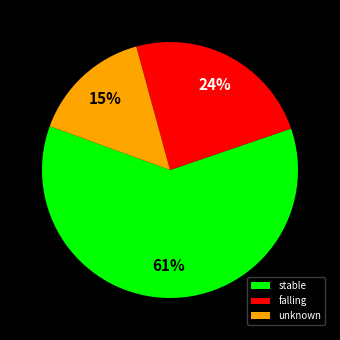

Rank the categories by value from lowest to highest.

unknown, falling, stable